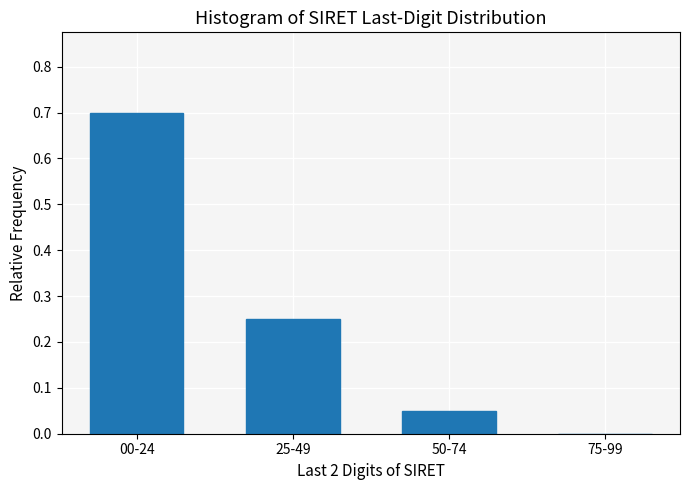

What is the sum of the values at 50-74 and 00-24?

0.8